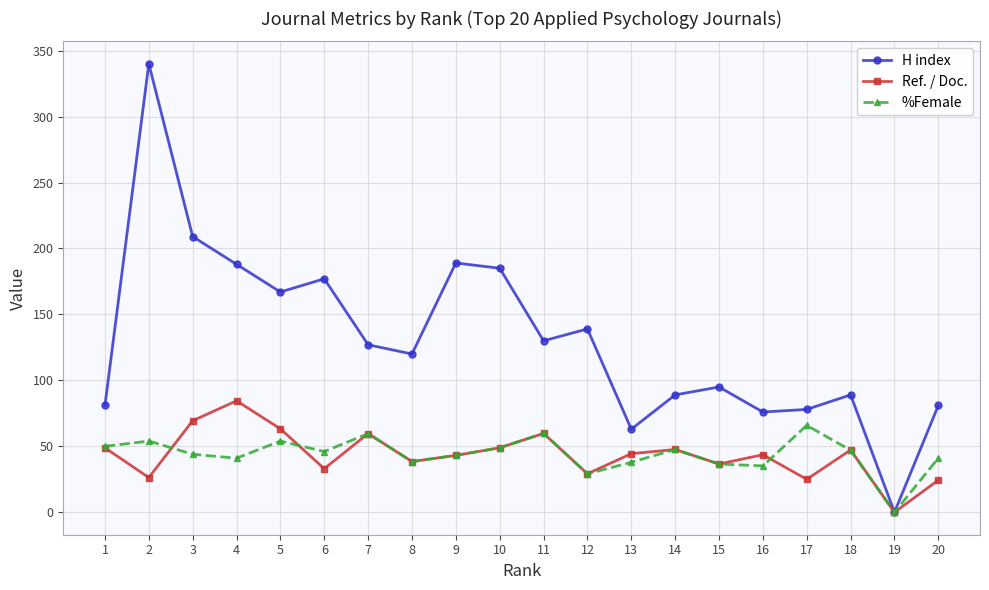

Is it true that Ref. / Doc. equals 48.9 at 10?

True